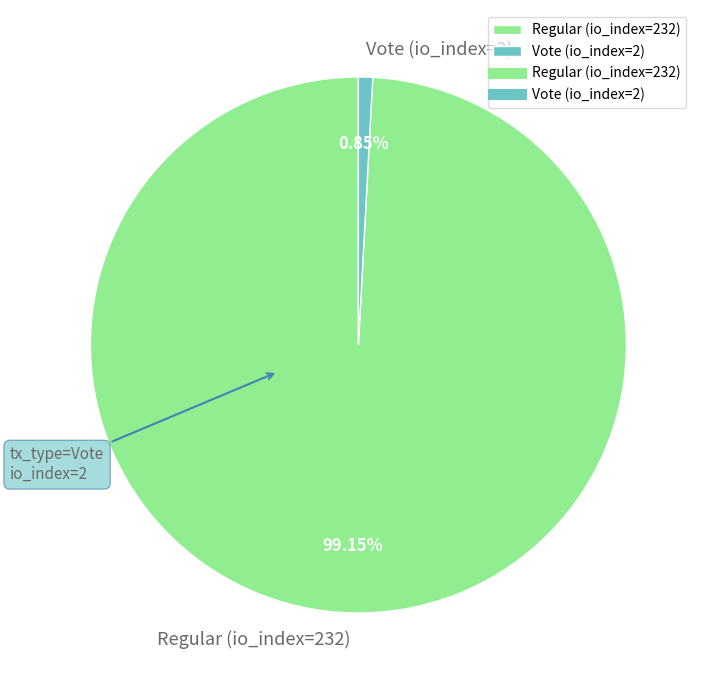

Does Regular (io_index=232) represent more than half of the total?

Yes